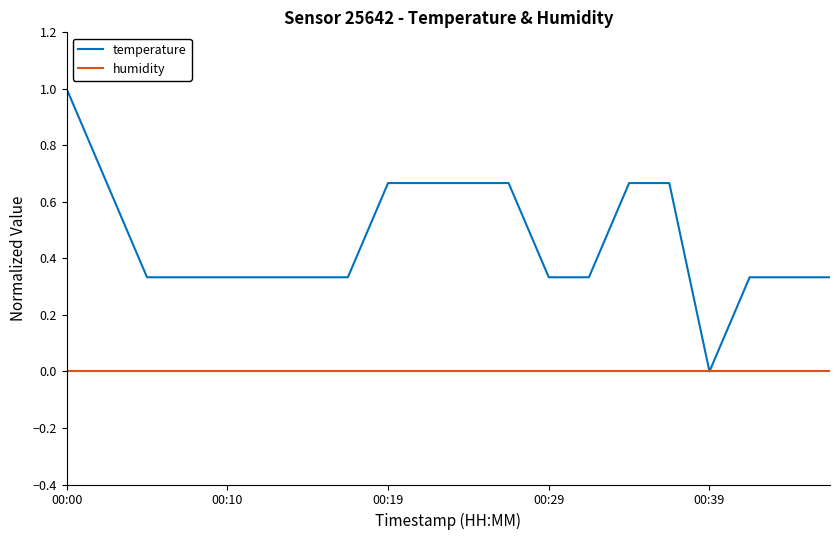

Which series has the largest total across all categories?

temperature